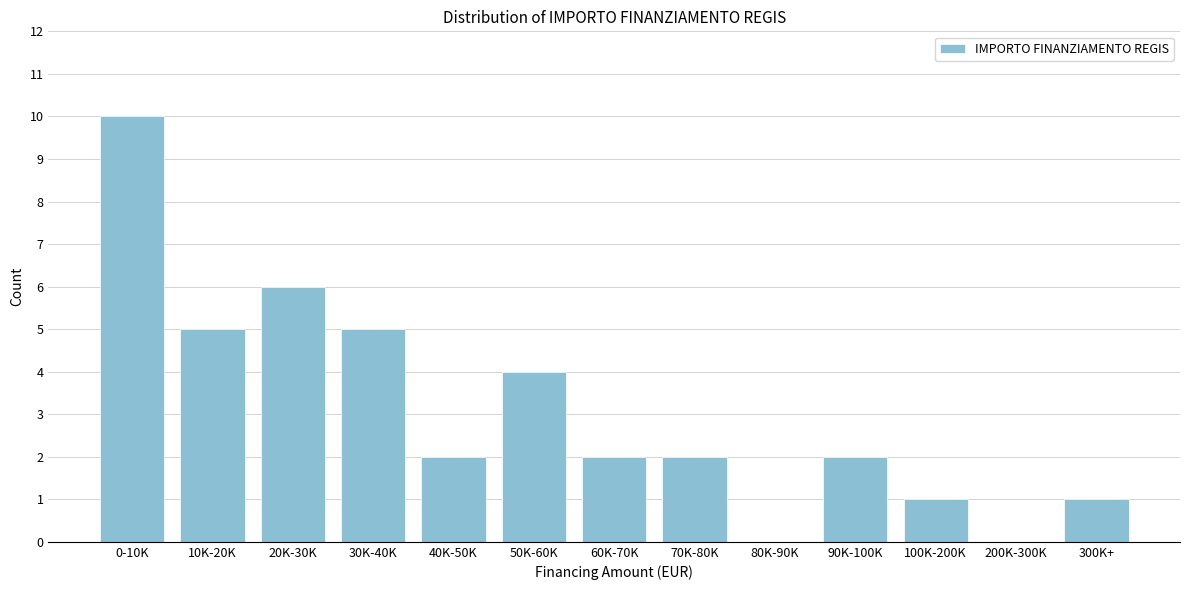

Reading left to right, transcribe all the data shown in this chart.

0-10K=10	10K-20K=5	20K-30K=6	30K-40K=5	40K-50K=2	50K-60K=4	60K-70K=2	70K-80K=2	80K-90K=0	90K-100K=2	100K-200K=1	200K-300K=0	300K+=1